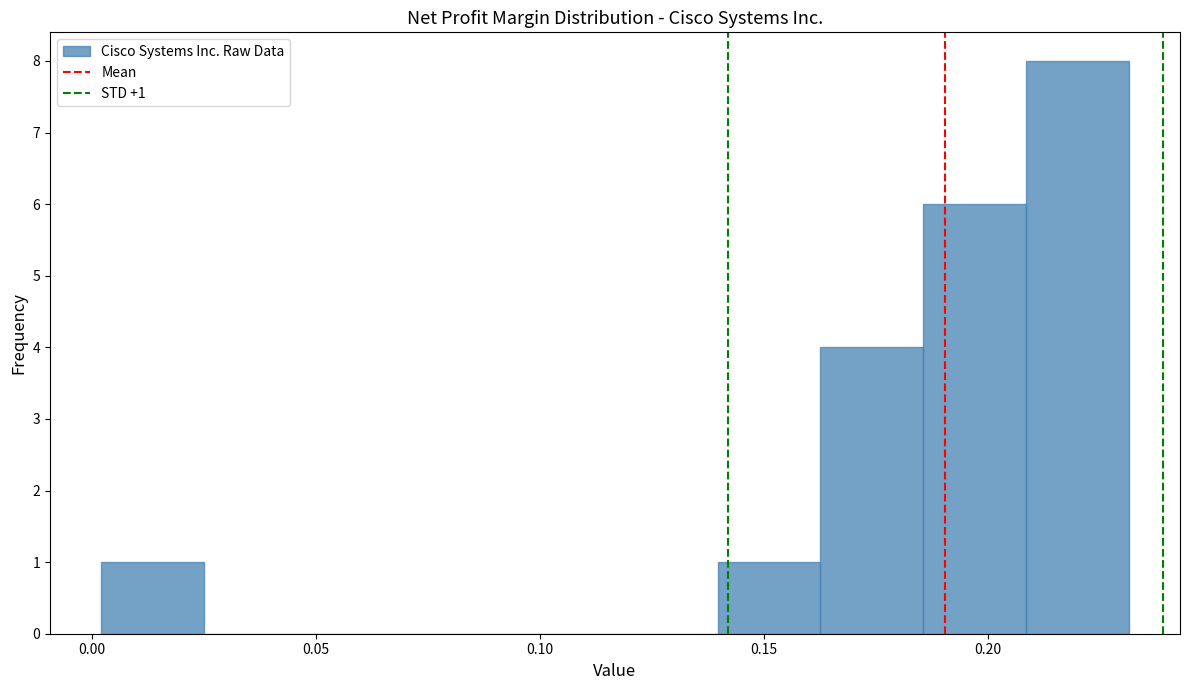

Which range on the x-axis has the tallest bar?

0.210 to 0.230